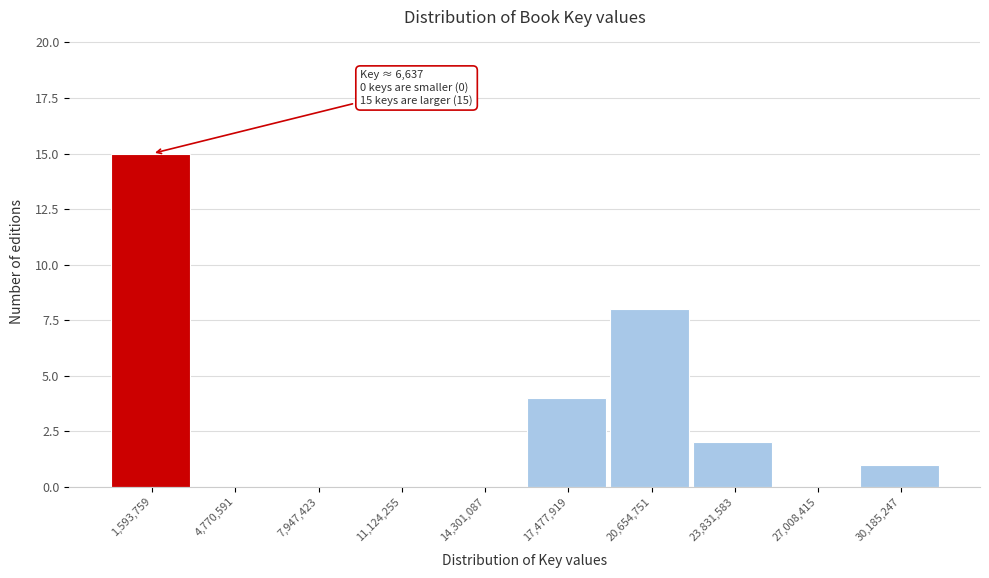

Over which range of the x-axis is the bar tallest?

0 to 3000000